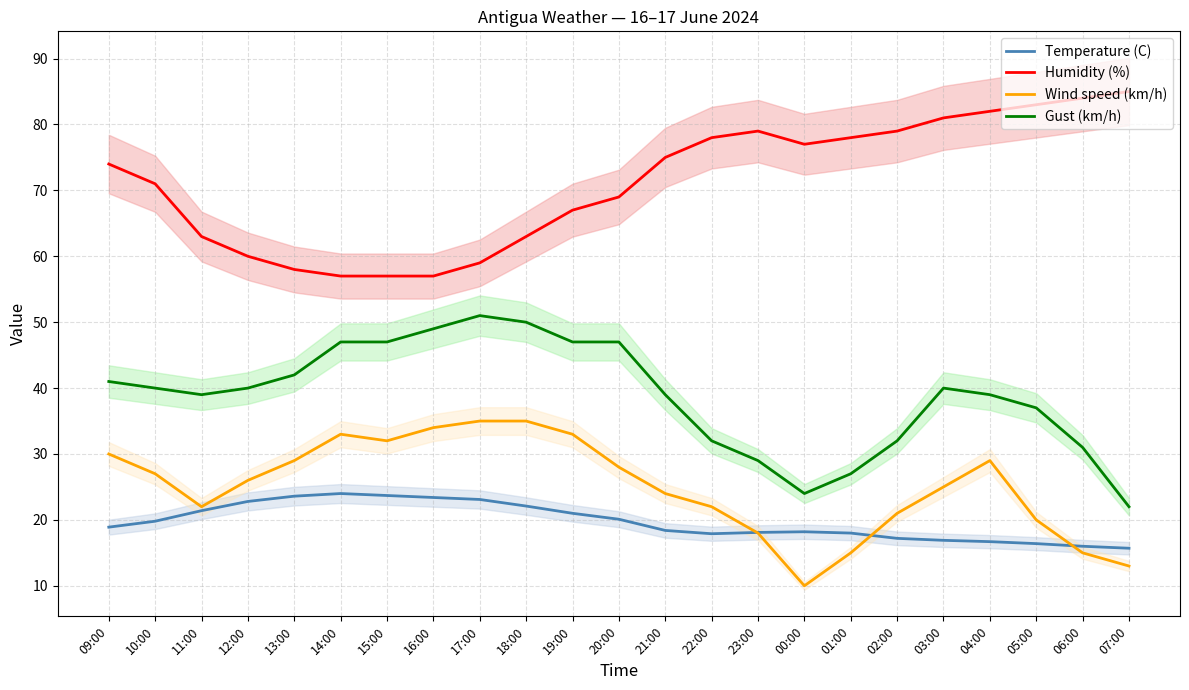

Which series has the largest total across all categories?

Humidity (%)